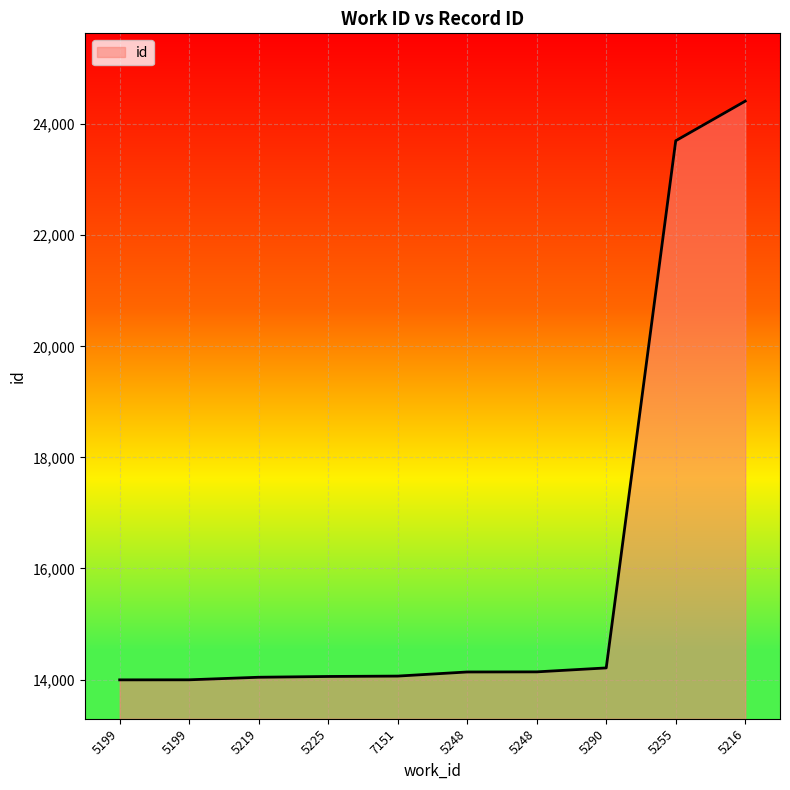

Does the chart display data point markers on the line(s)?

No